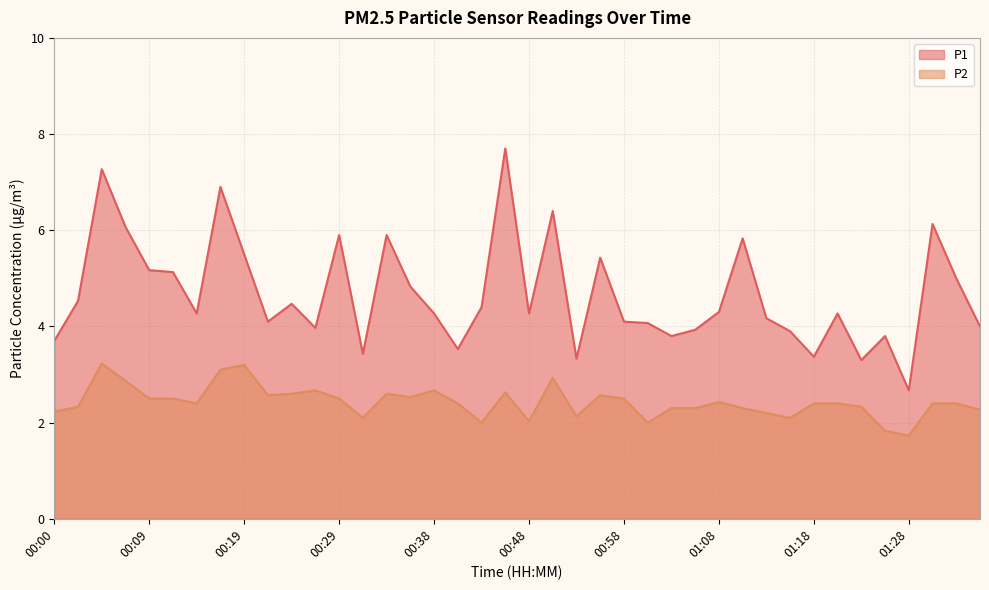

True or false: P2 has a value of 0.5 at 01:21.

False